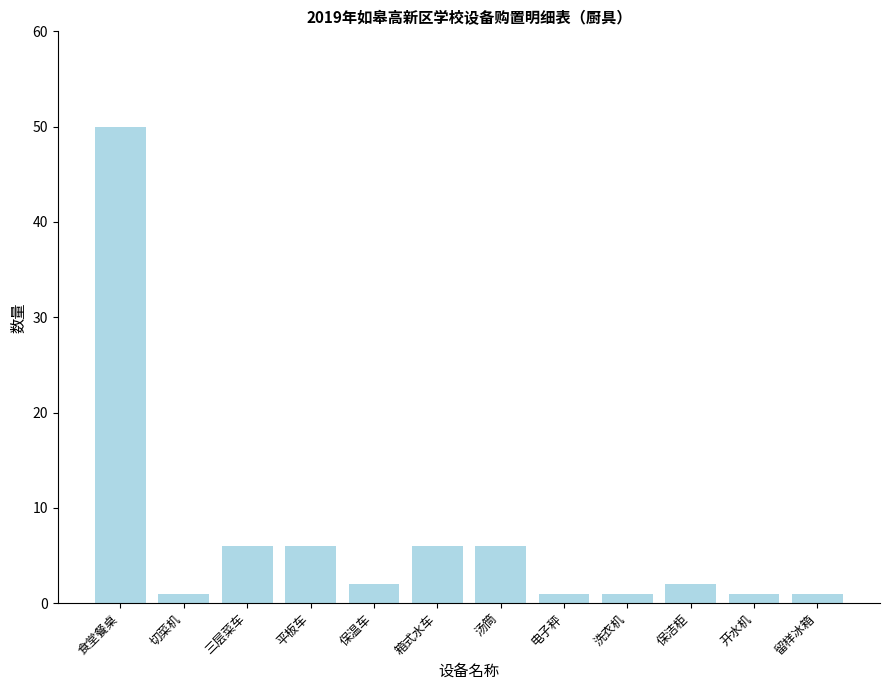

Are the bars grouped side by side (vs. stacked)?

No